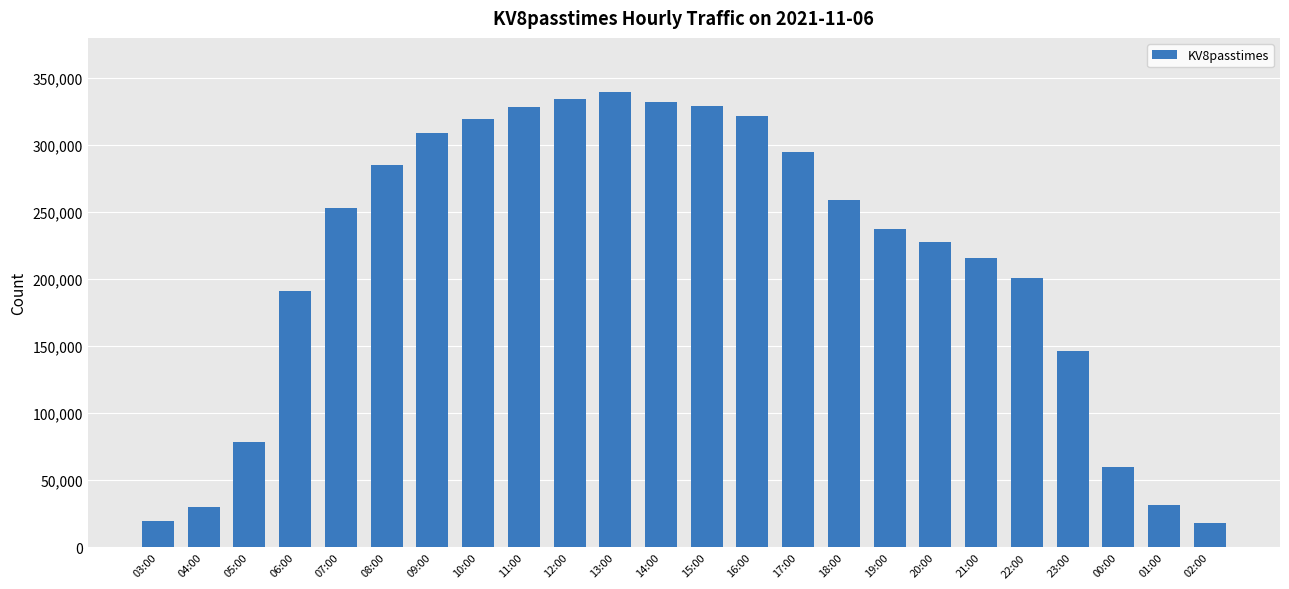

What is the ratio of the value at 00:00 to the value at 05:00?

0.8